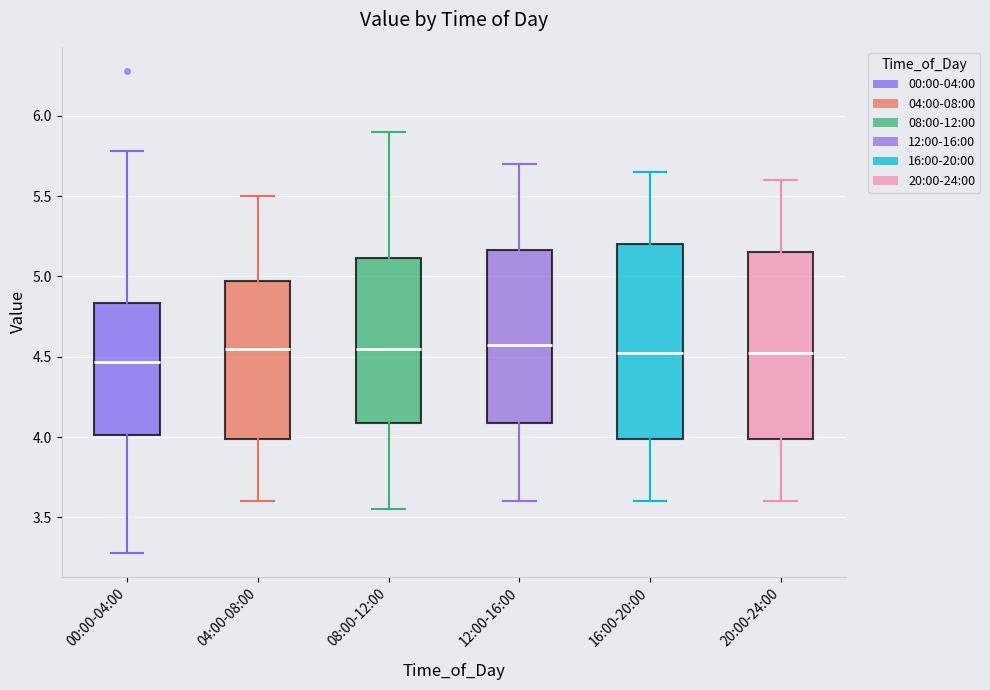

Reading left to right, transcribe this box plot: for each box, give where its median line is, the range the box spans, and where its two whiskers end, as read against the y-axis. The values are not printed on the chart, so give them approximately, as read against the axis.

00:00-04:00: median 4.45, box 4.00 to 4.85, whiskers 3.30 to 5.80
04:00-08:00: median 4.55, box 4.00 to 5.00, whiskers 3.60 to 5.50
08:00-12:00: median 4.55, box 4.10 to 5.10, whiskers 3.55 to 5.90
12:00-16:00: median 4.60, box 4.10 to 5.15, whiskers 3.60 to 5.70
16:00-20:00: median 4.55, box 4.00 to 5.20, whiskers 3.60 to 5.65
20:00-24:00: median 4.55, box 4.00 to 5.15, whiskers 3.60 to 5.60